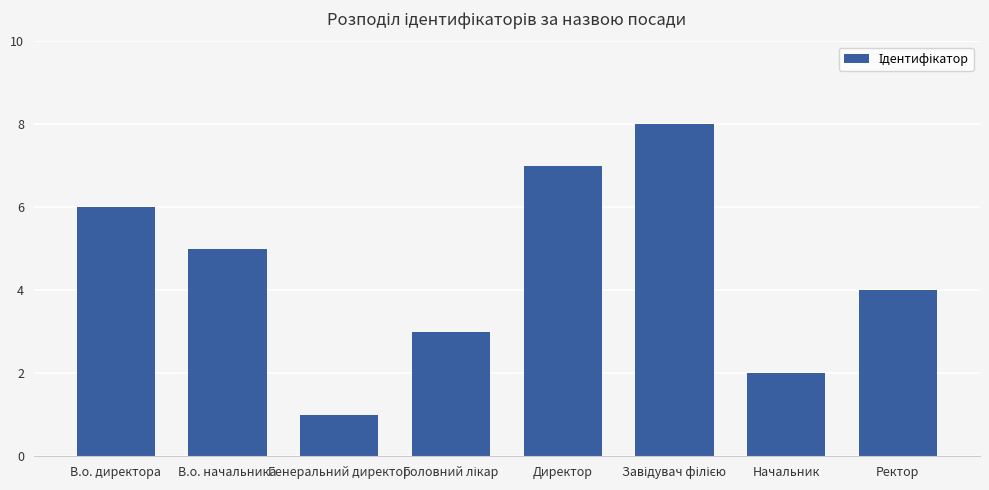

What is the sum of the values at В.о. начальника and Ректор?

9